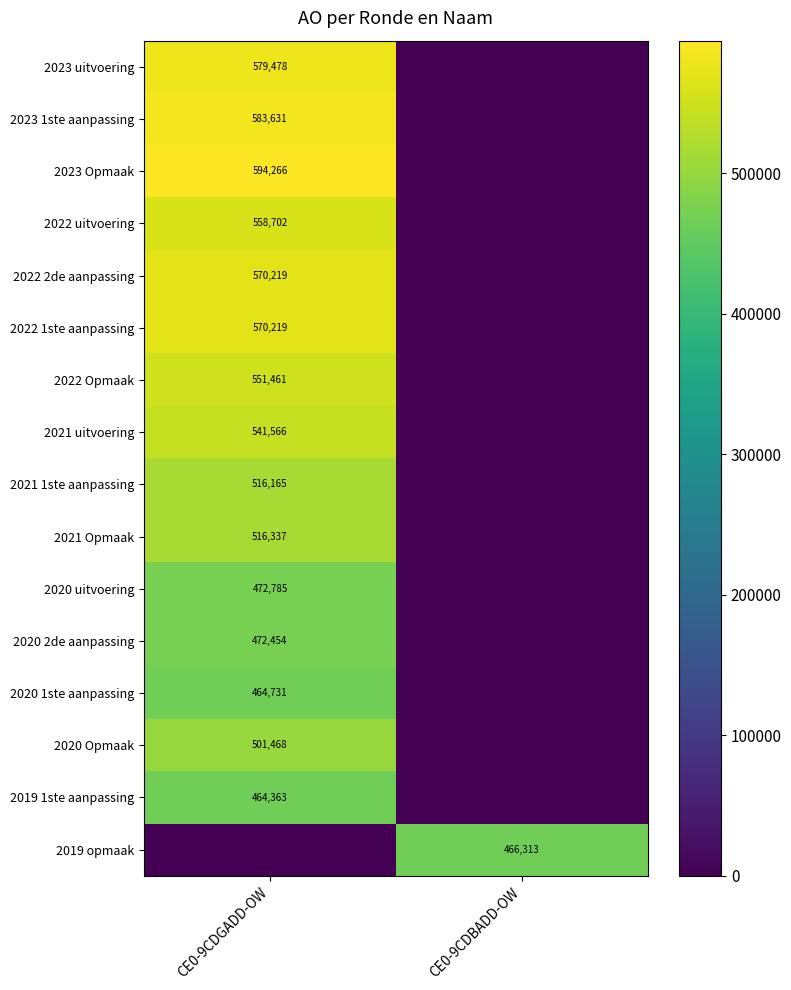

Is it true that 2020 uitvoering equals 472785 at CE0-9CDGADD-OW?

True